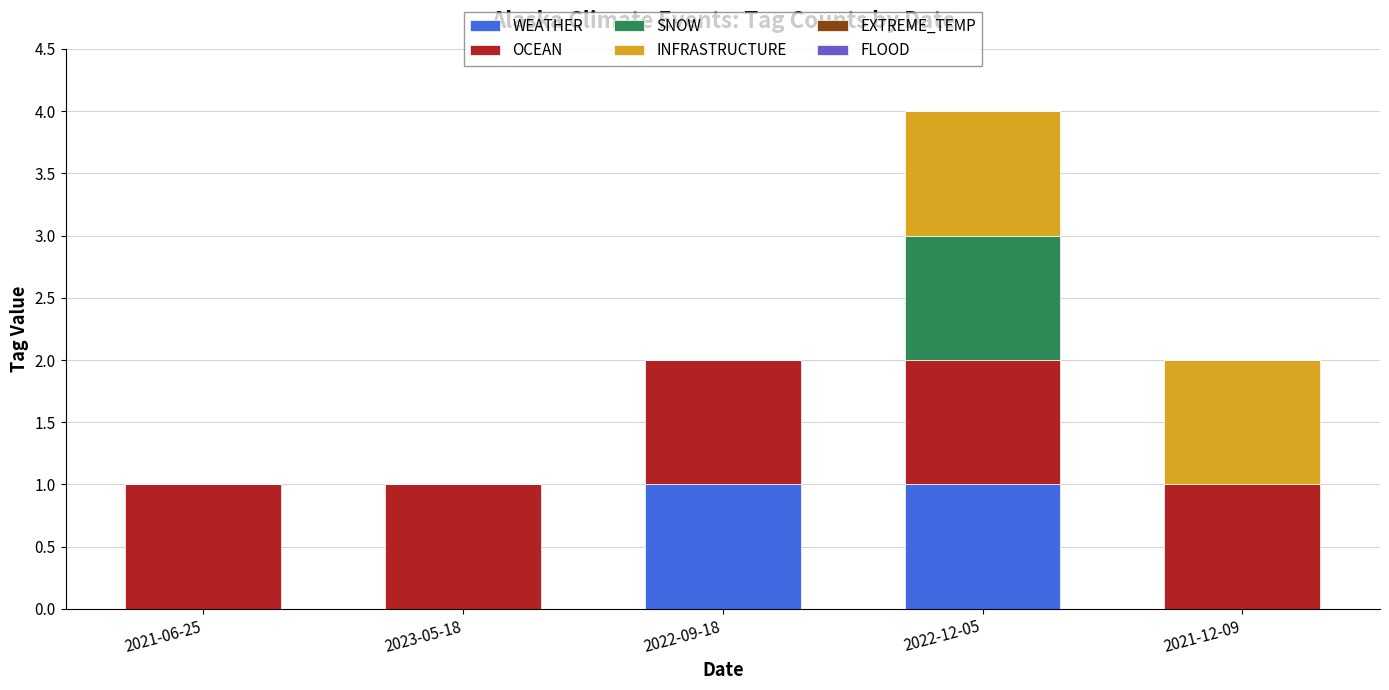

True or false: WEATHER has a value of -1 at 2021-06-25.

False